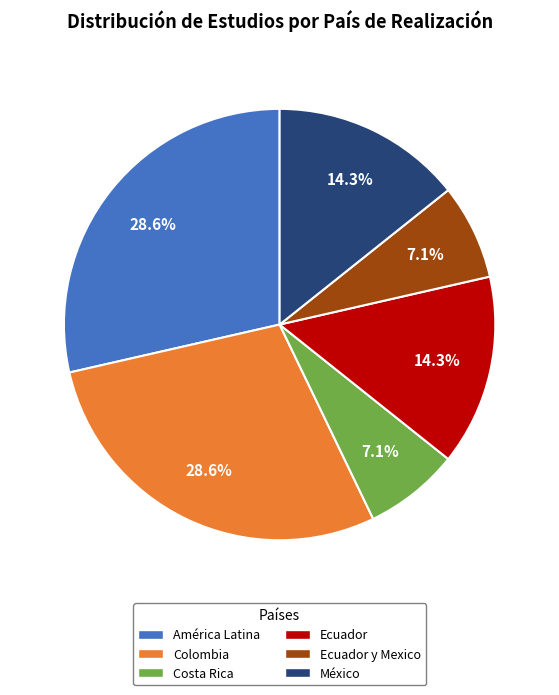

Does any single category account for the majority?

No